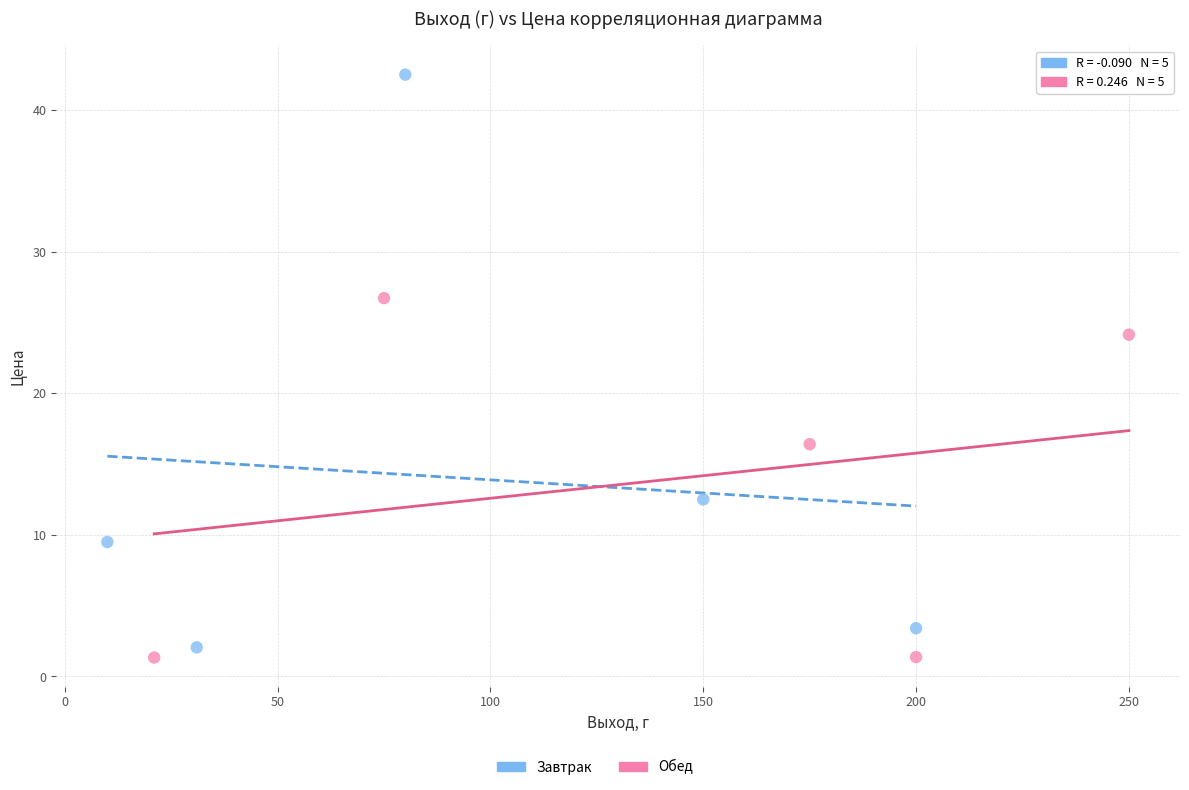

Which series has the widest spread of Y values?

Завтрак